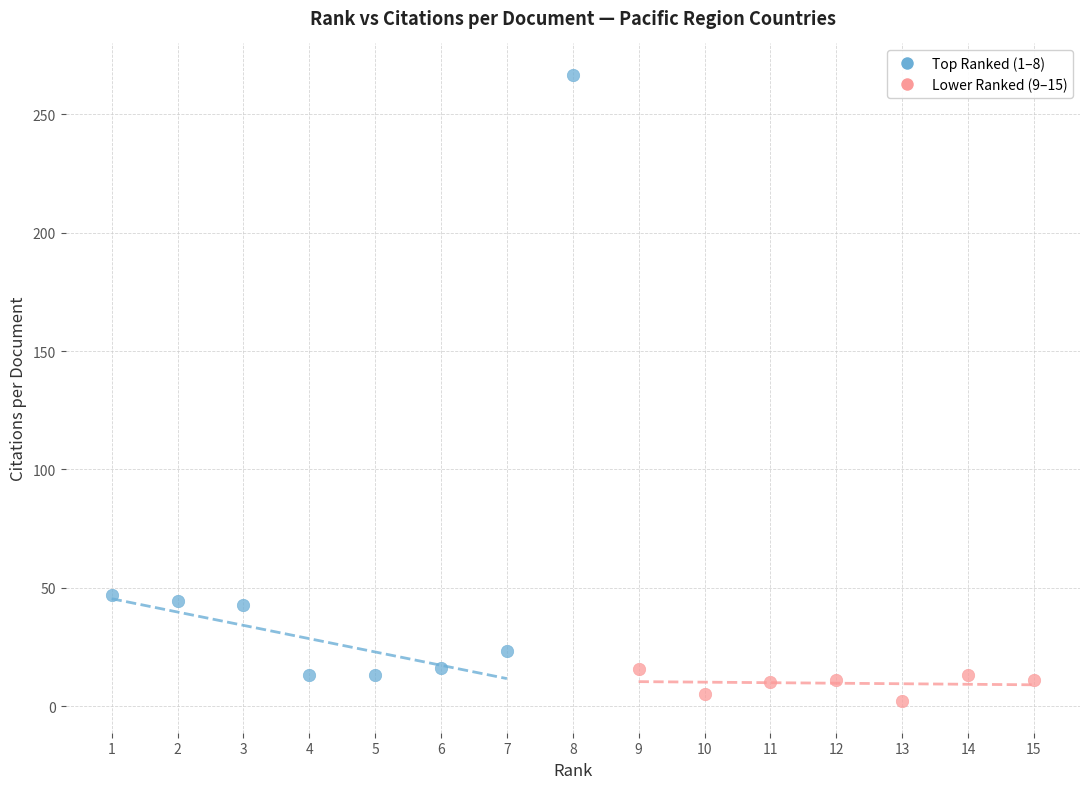

Which series contains the lowest Y value?

Lower Ranked (9–15)